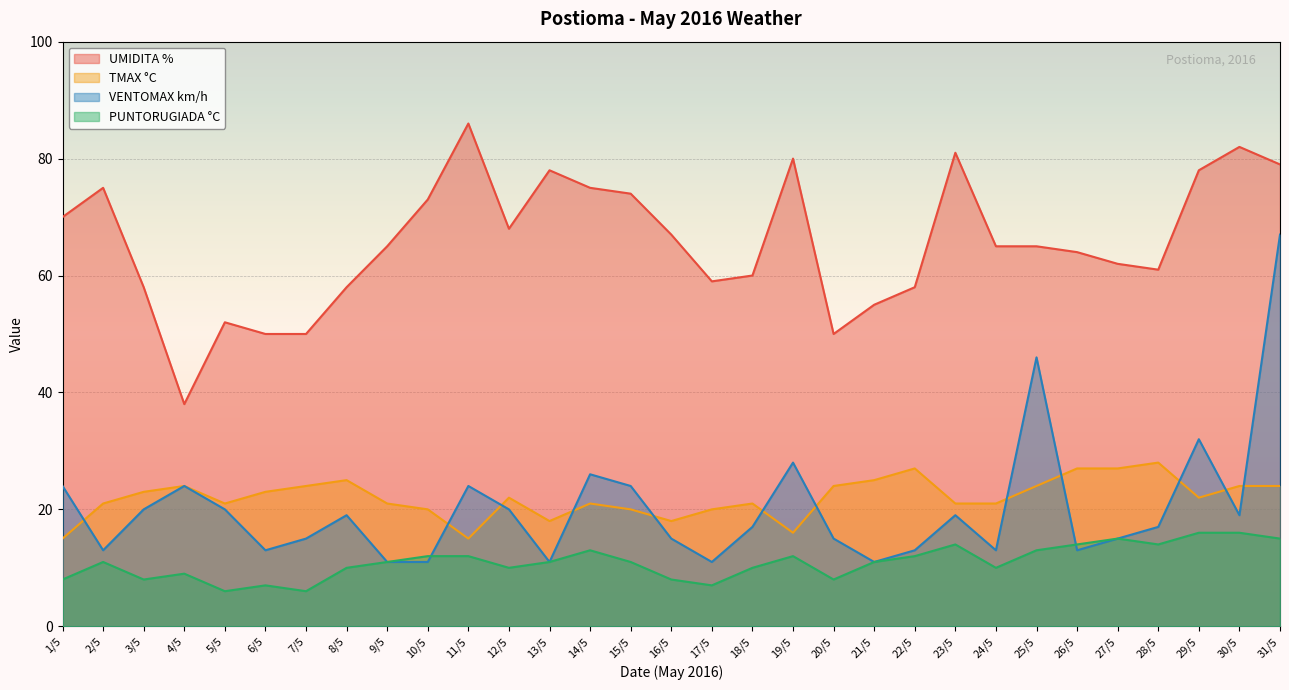

What is the label of the 18th point from the right?

14/5